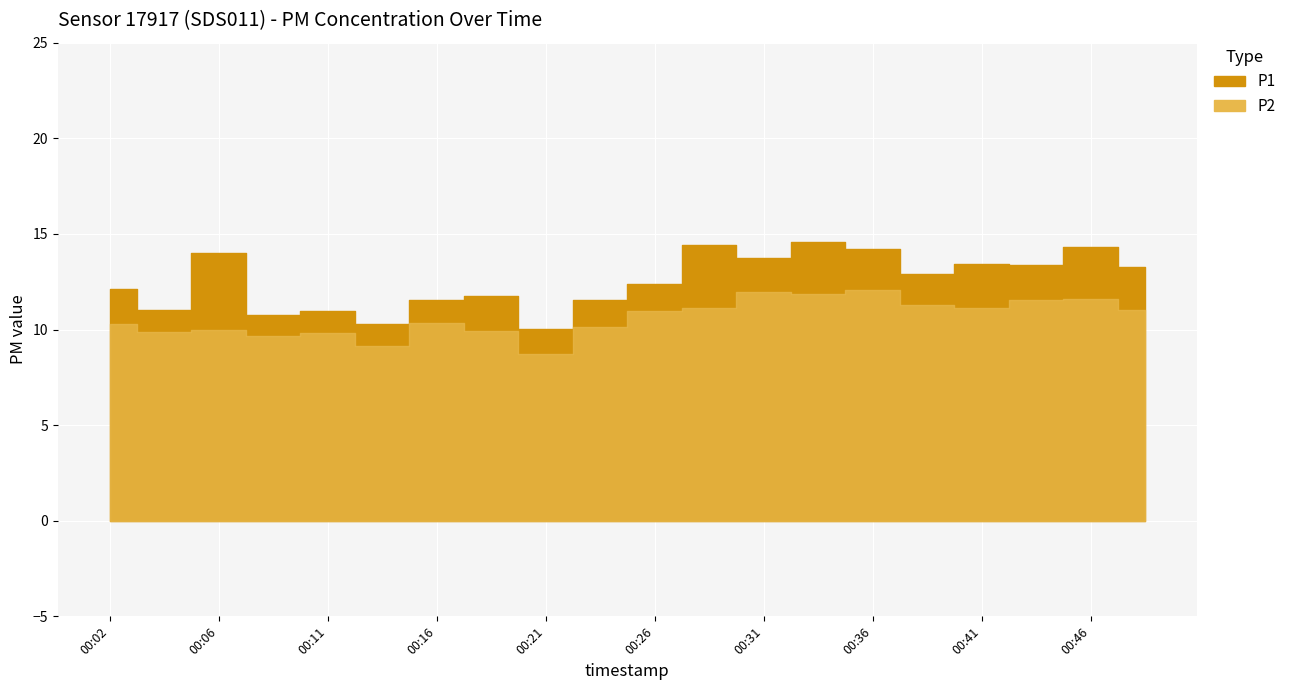

Which series has the largest range (max minus min)?

P1